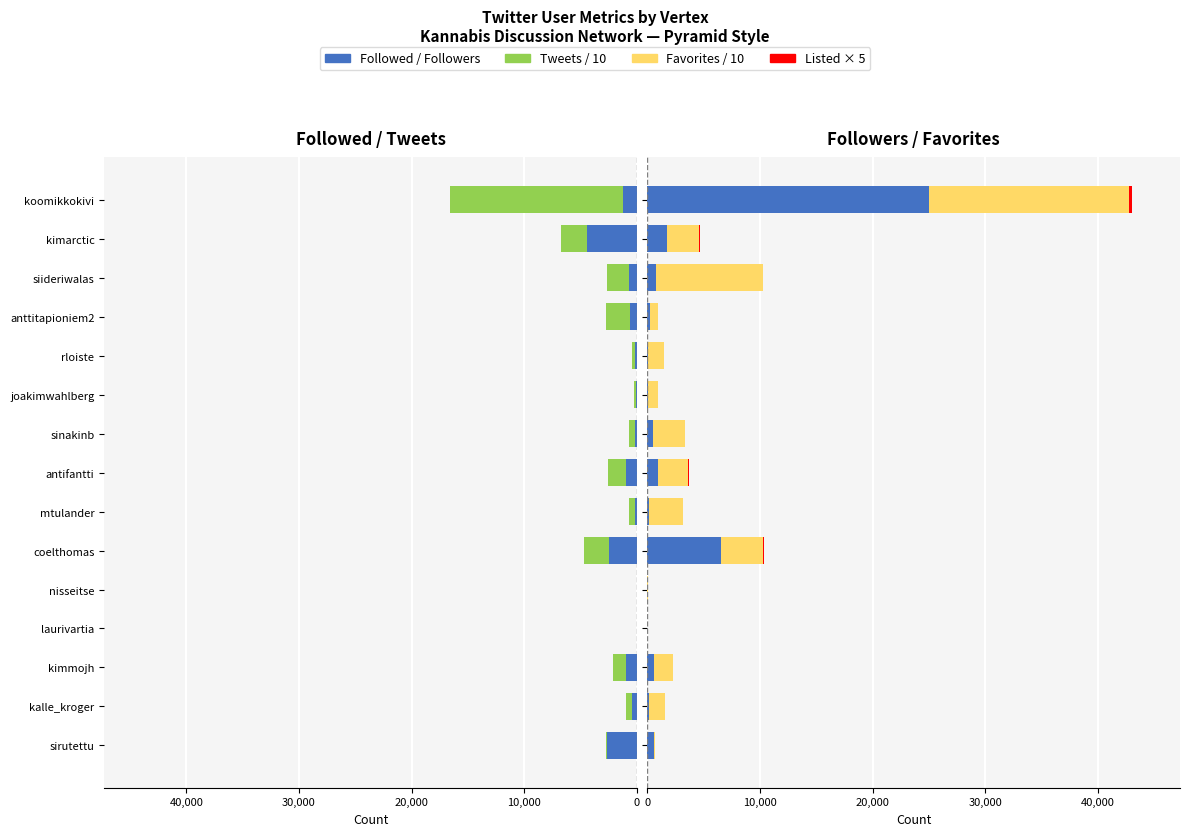

The Favorites/10 series shows 4961.4 at kimarctic. True or false?

False